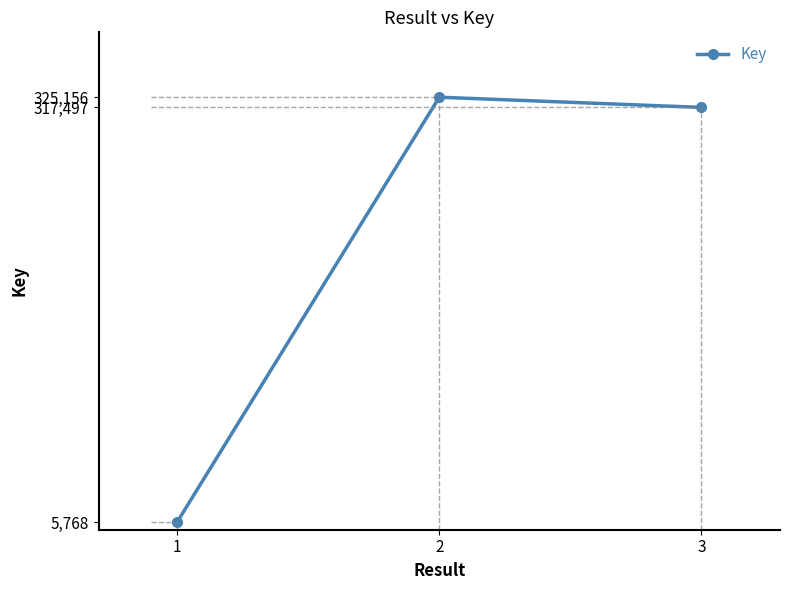

Is it true that the value at 3 is 437472?

False